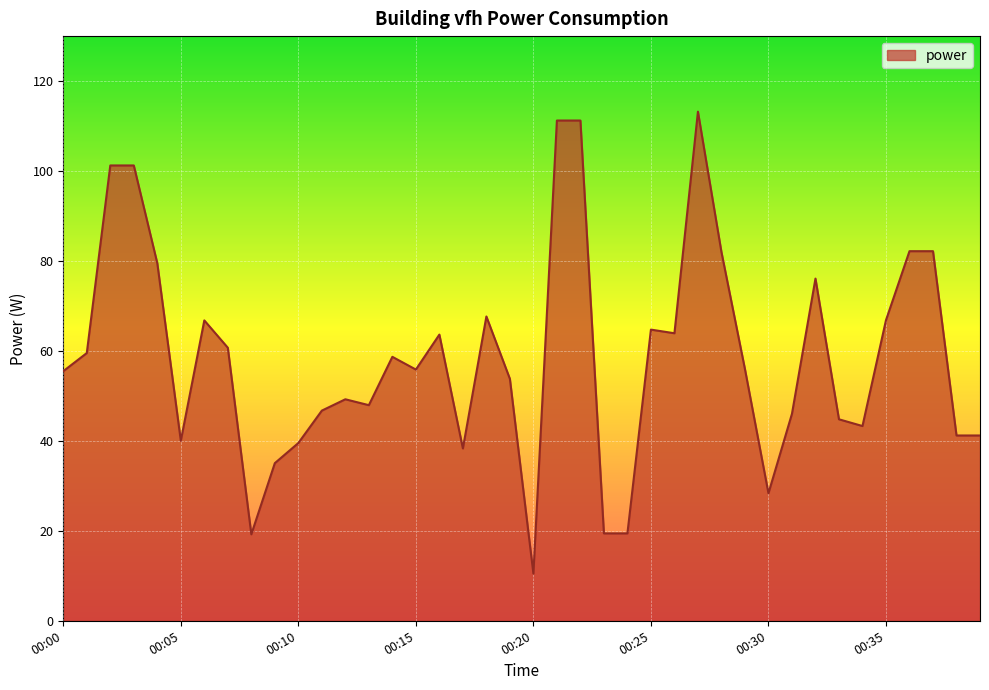

What is the greatest value displayed?

113.2